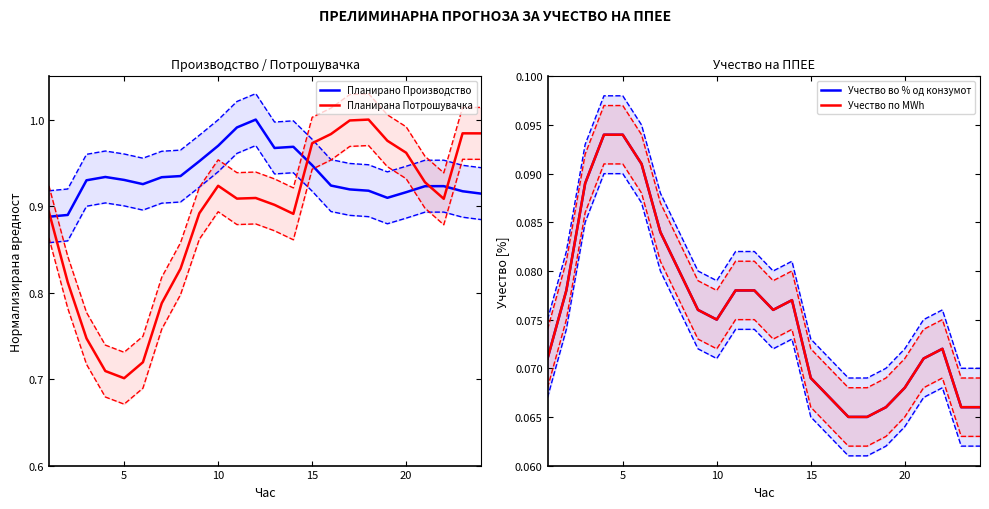

How many lines are shown in the chart?

4